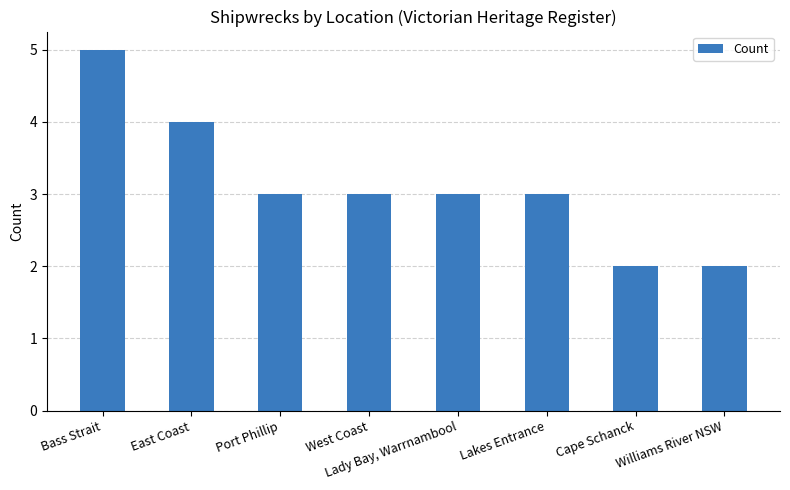

What position from the right is West Coast?

5